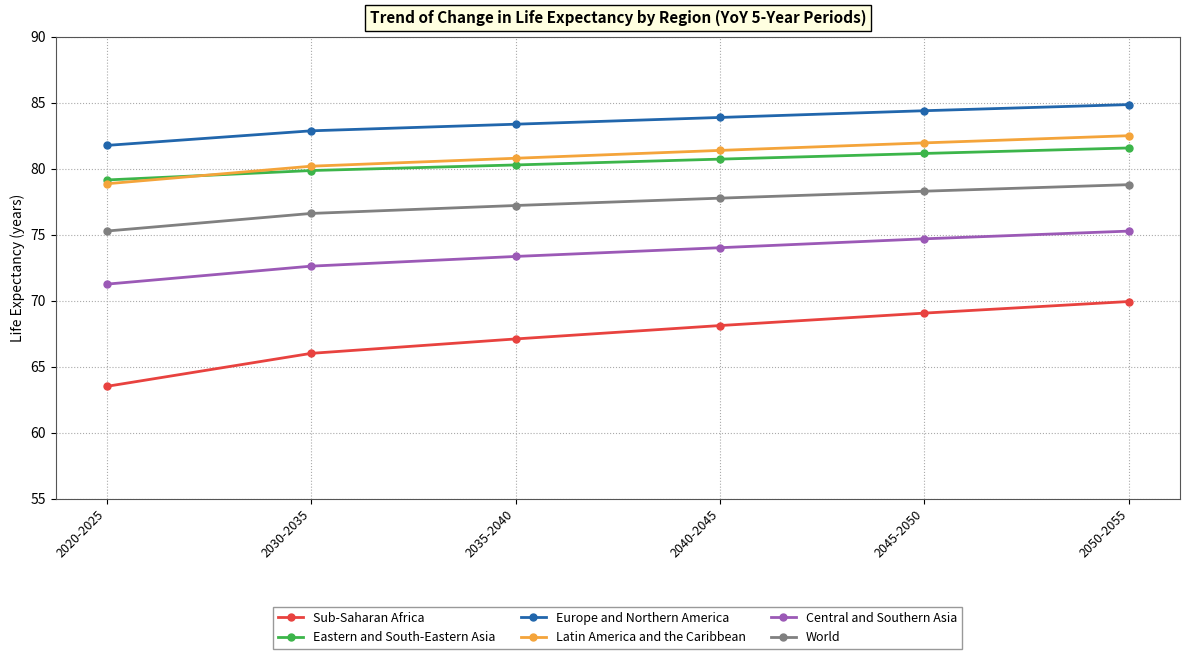

How many series are shown in this chart?

6